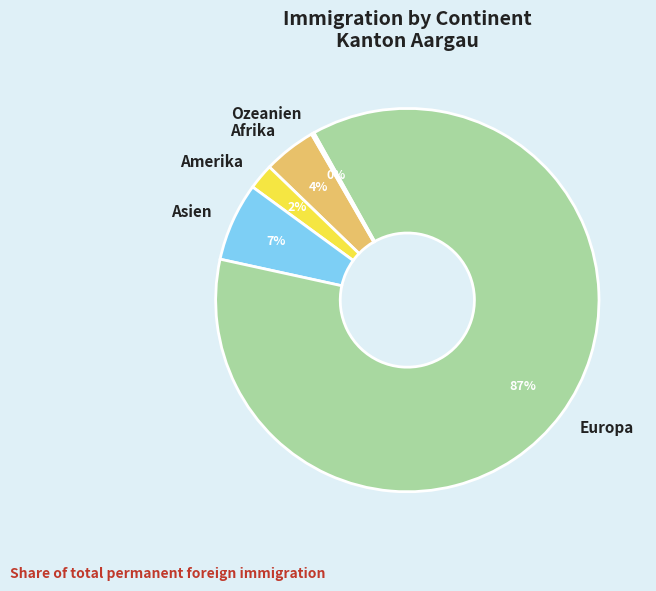

What is the largest slice in the pie chart?

Europa